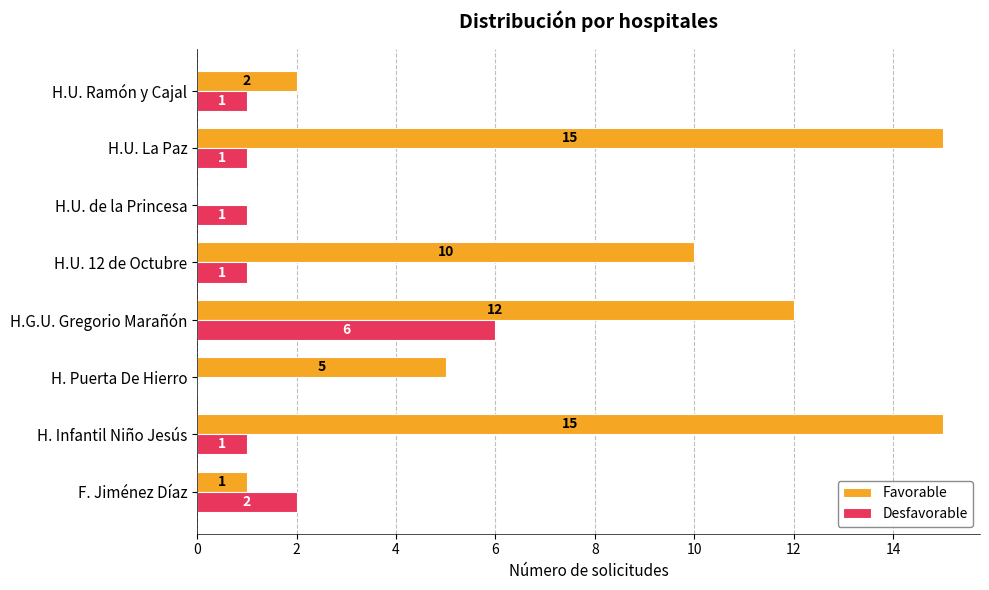

Which series has the widest spread of values?

Favorable